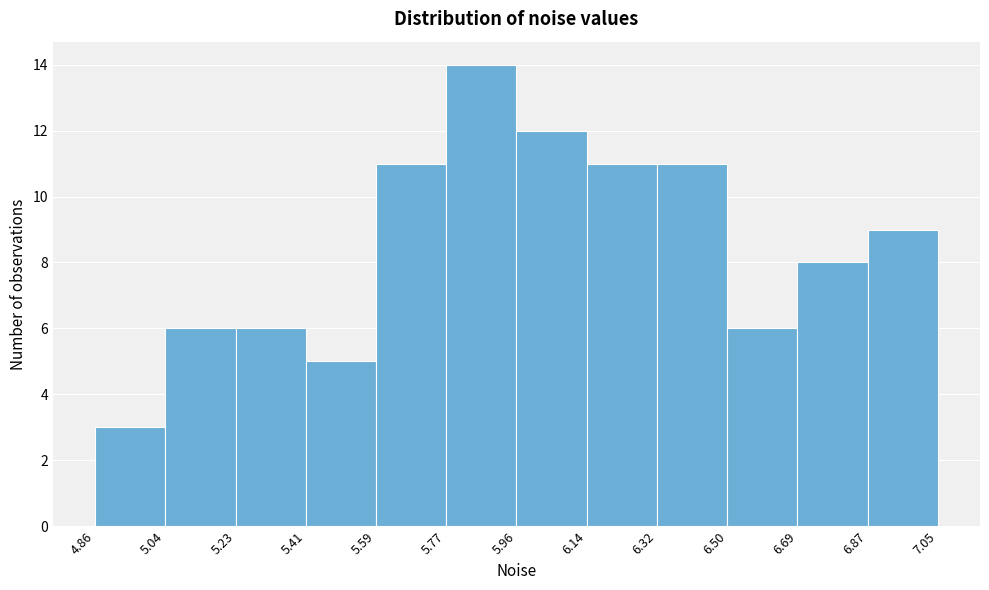

Reading left to right, list every bar in this chart as the range it spans on the x-axis followed by its height. The values are not printed on the chart, so give them approximately, as read against the axis.

4.86 to 5.04: 3
5.04 to 5.23: 6
5.23 to 5.41: 6
5.41 to 5.59: 5
5.59 to 5.77: 11
5.77 to 5.96: 14
5.96 to 6.14: 12
6.14 to 6.32: 11
6.32 to 6.50: 11
6.50 to 6.69: 6
6.69 to 6.87: 8
6.87 to 7.05: 9